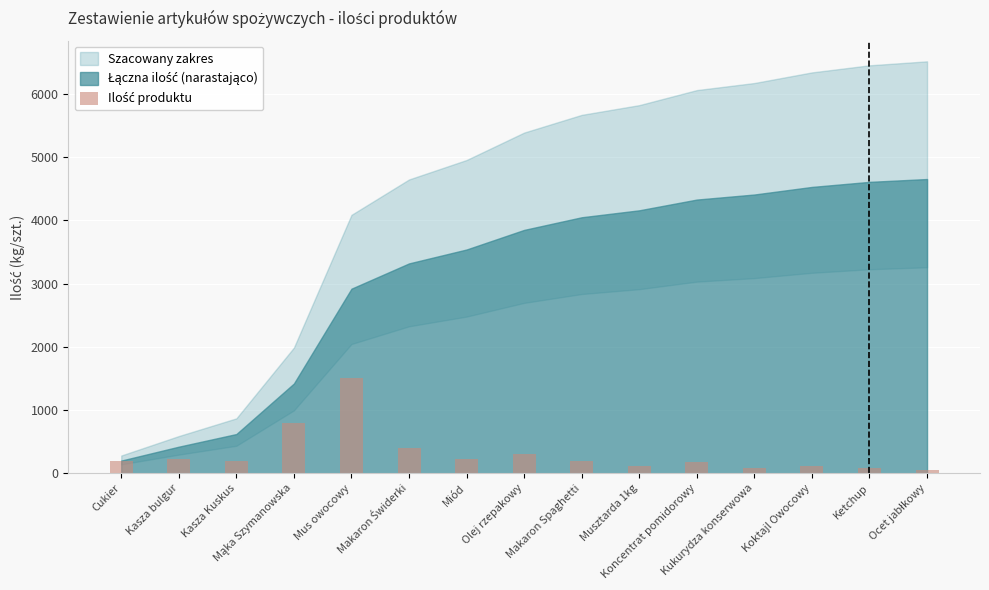

What is the difference between the maximum and minimum values?

1455